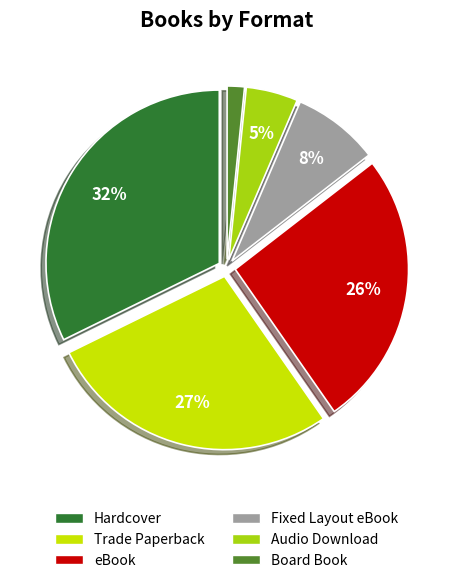

Is there any slice that represents more than half of the pie?

No